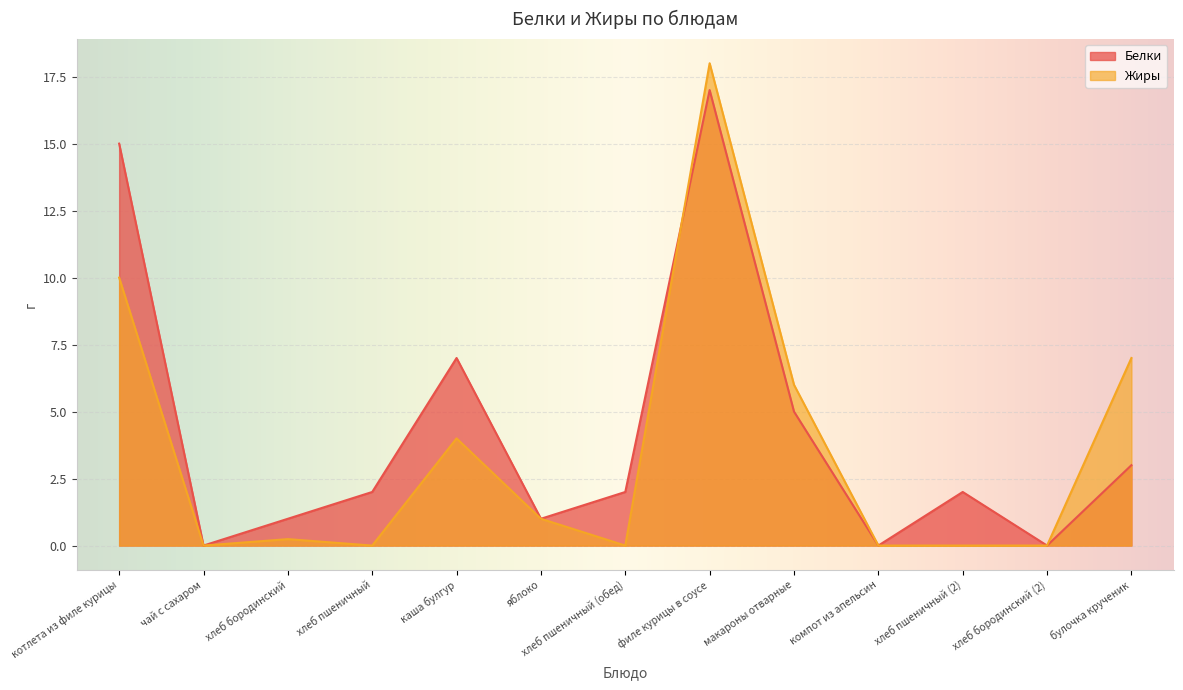

What is the greatest value displayed?

18.0